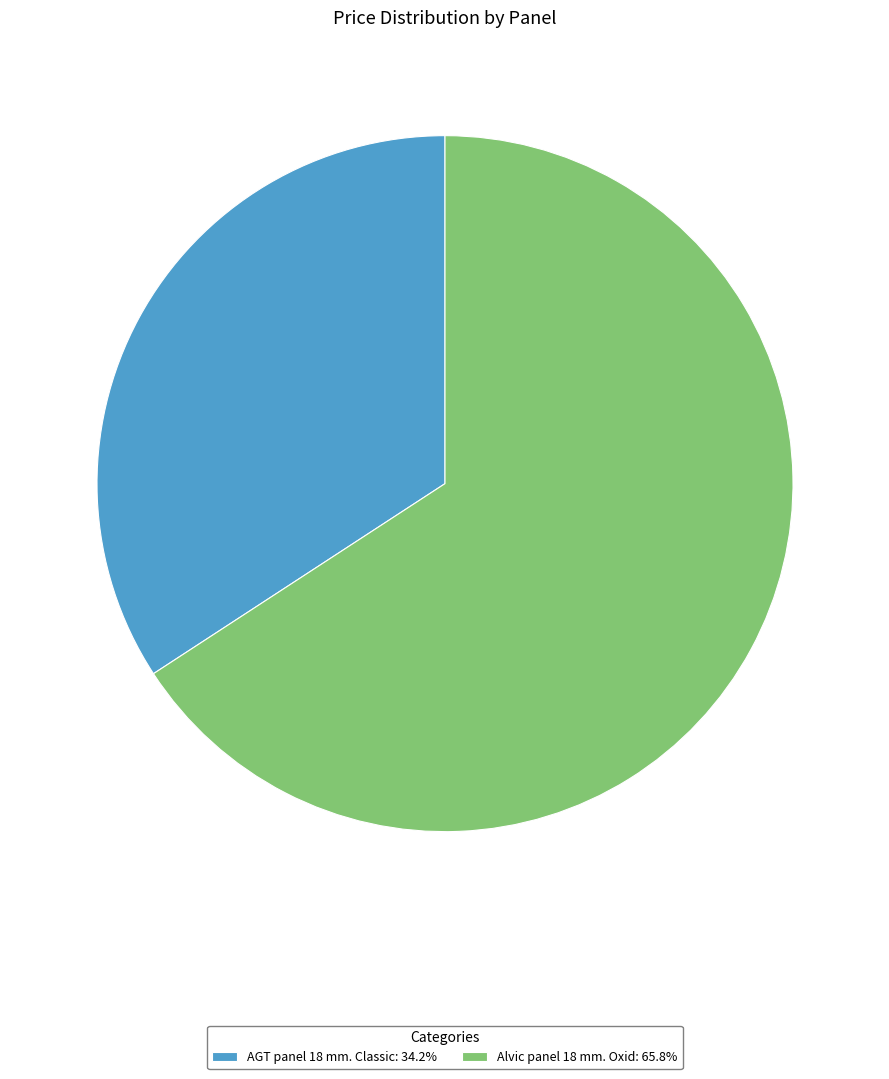

Between AGT panel 18 mm. Classic and Alvic panel 18 mm. Oxid, which is larger?

Alvic panel 18 mm. Oxid